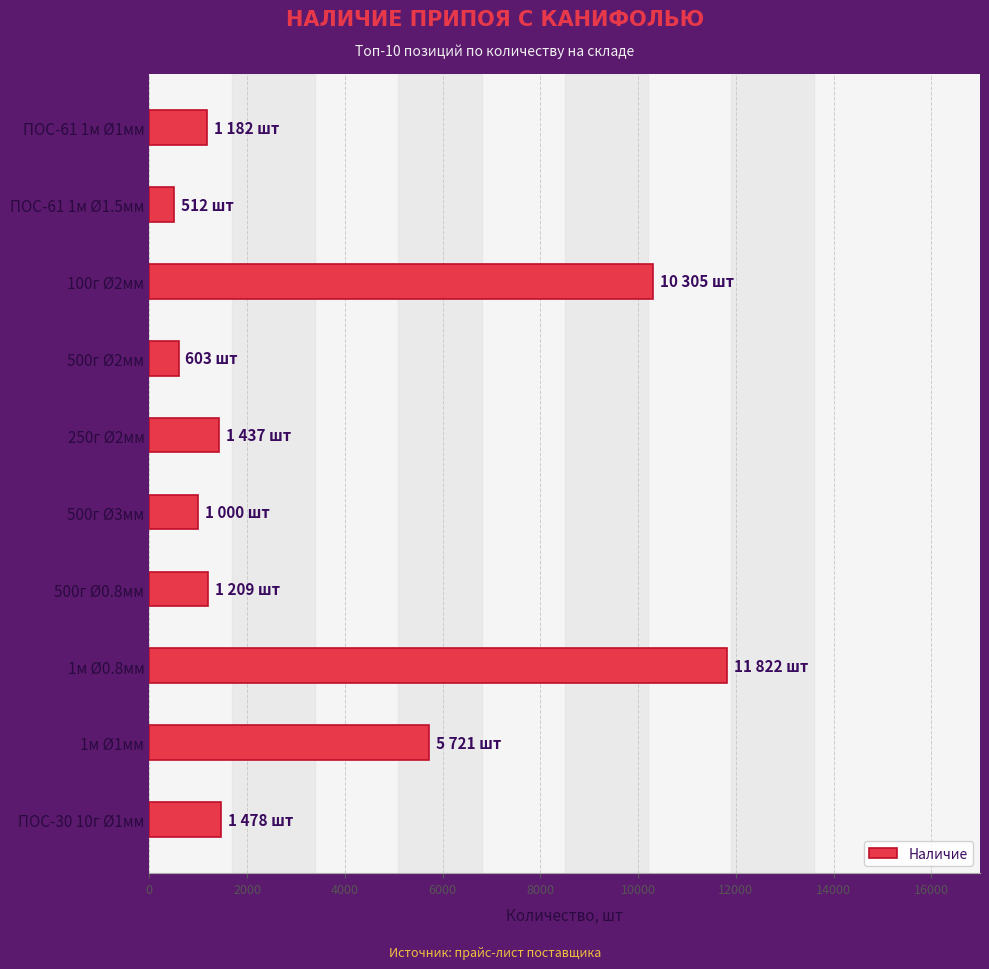

How many data points does each series have?

10